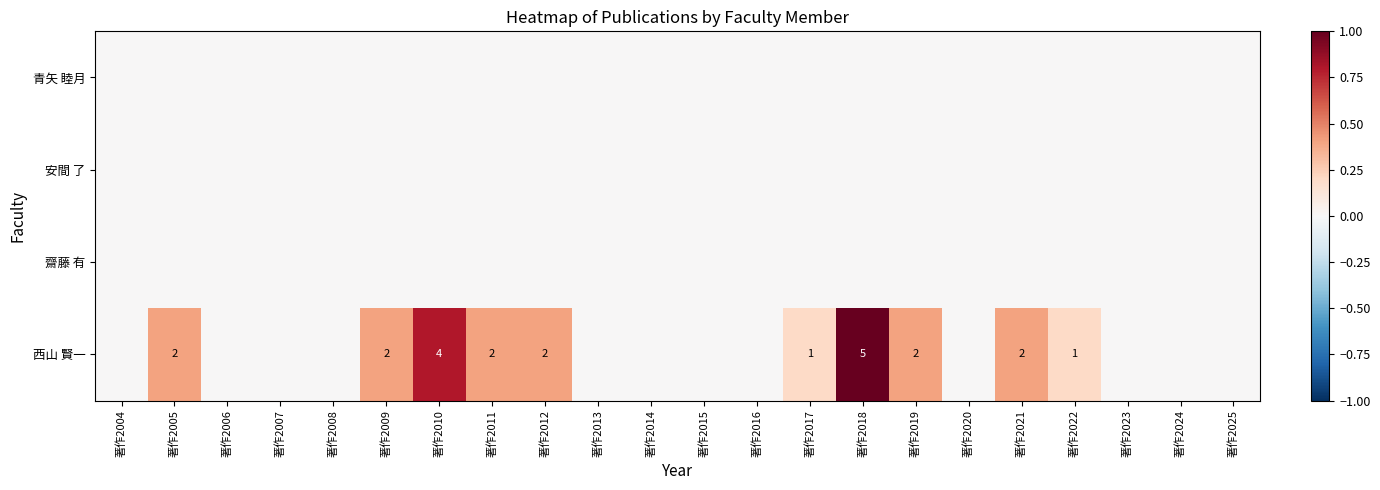

True or false: 齋藤 有 has a value of 0.0 at 著作2010.

True